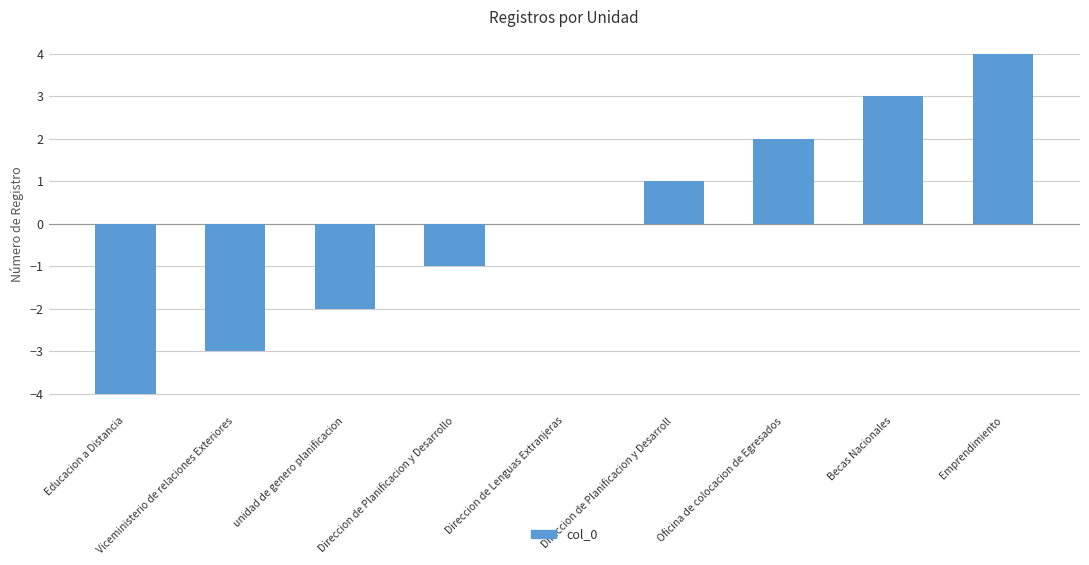

True or false: the data shows -1 at Direccion de Planificacion y Desarrollo.

True